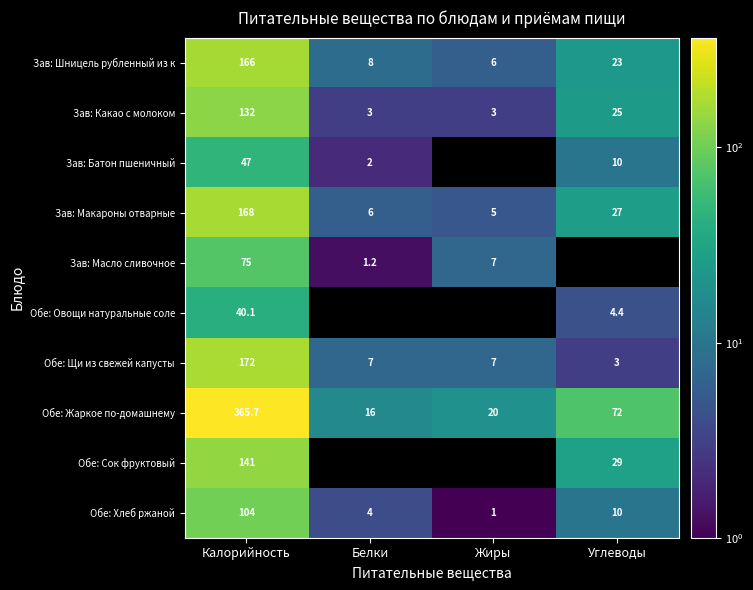

Is the value of Обе: Сок фруктовый at Калорийность greater than the value of Зав: Макароны отварные at Калорийность?

No